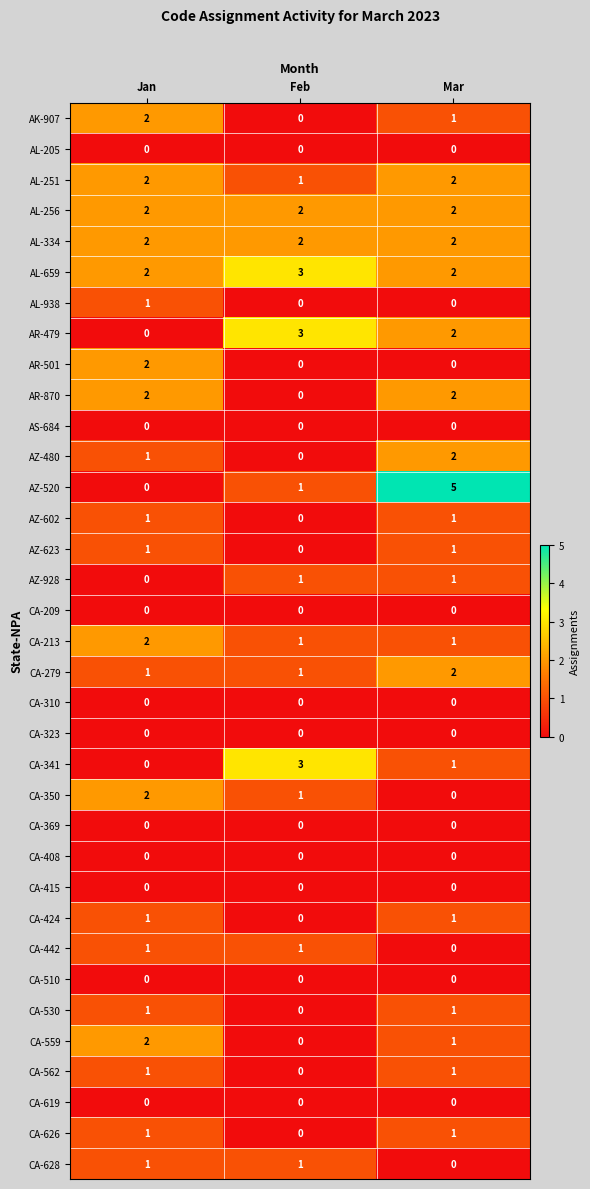

Which series has the largest range (max minus min)?

AZ-520